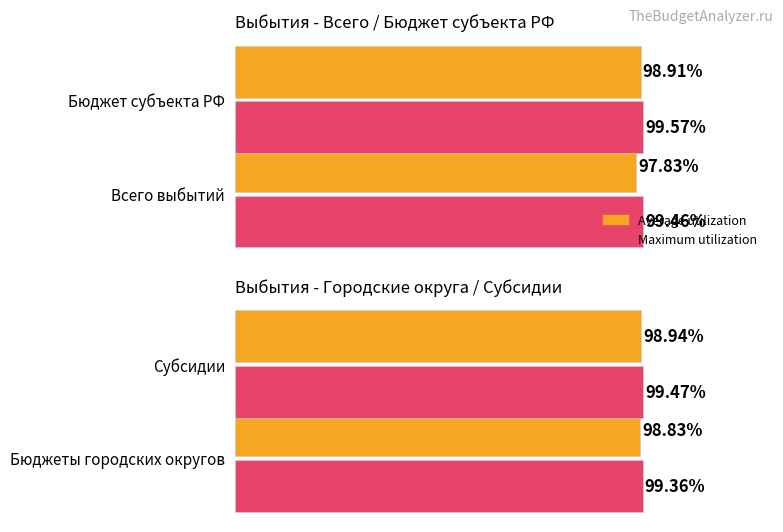

Which series has the largest total across all categories?

Maximum utilization